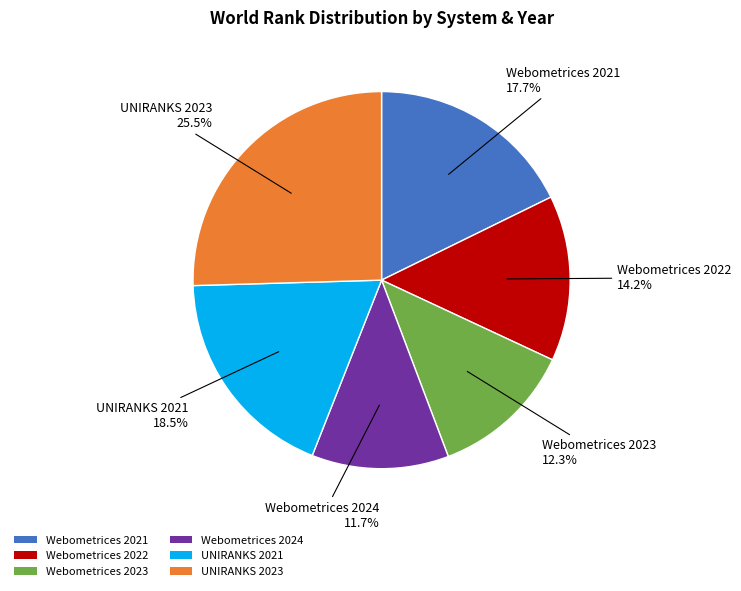

Between Webometrices 2022 and UNIRANKS 2021, which is larger?

UNIRANKS 2021